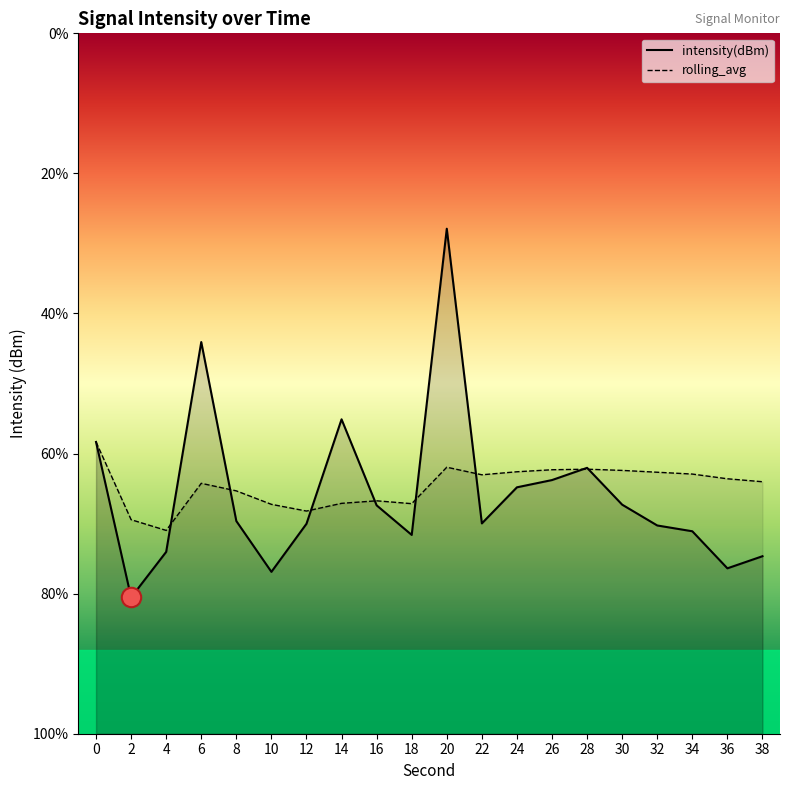

At which category does the chart reach its minimum across all series?

2